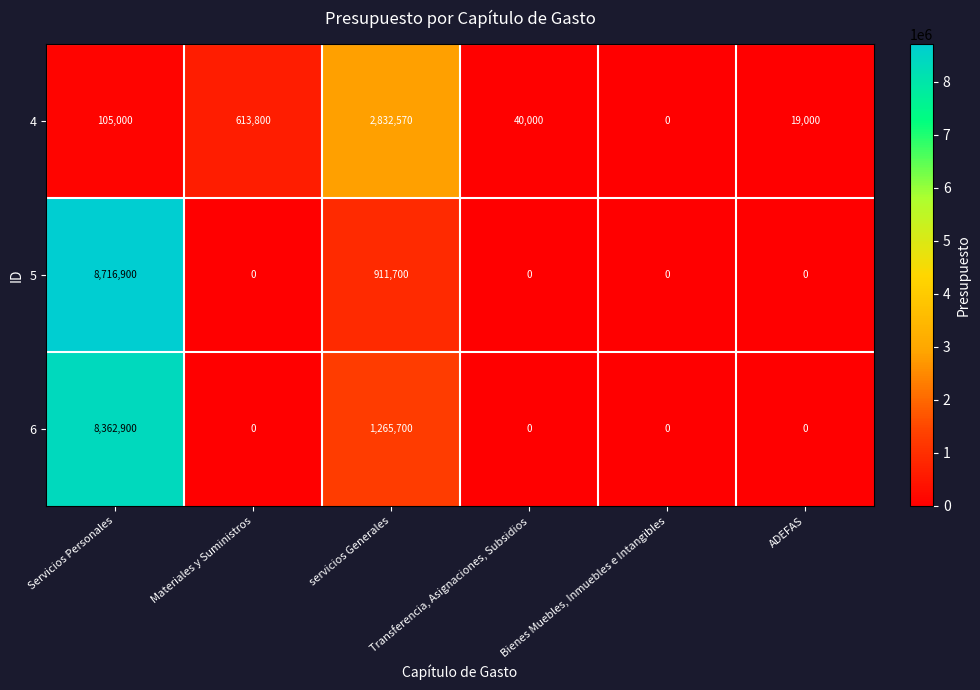

True or false: 5 has a value of 911700 at servicios Generales.

True